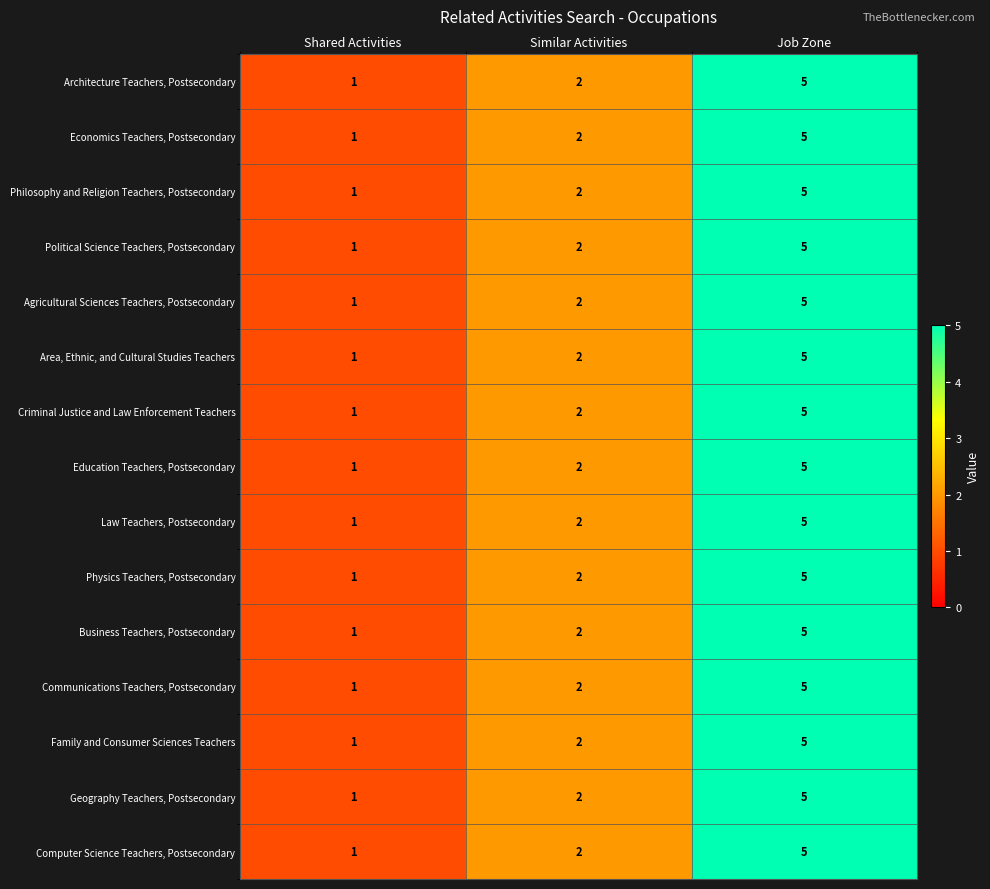

What is the sum of all Criminal Justice and Law Enforcement Teachers values?

8